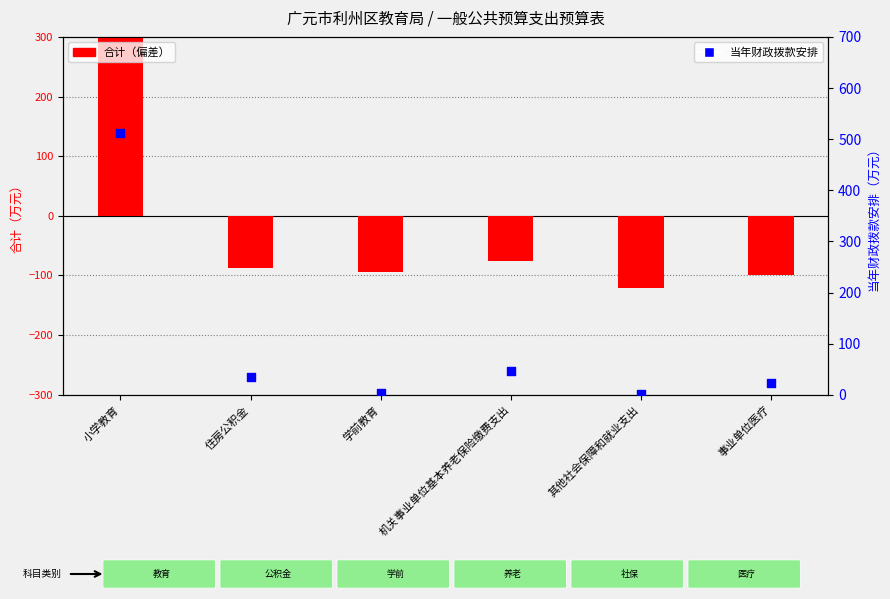

At how many categories does at least one series exceed 469?

1